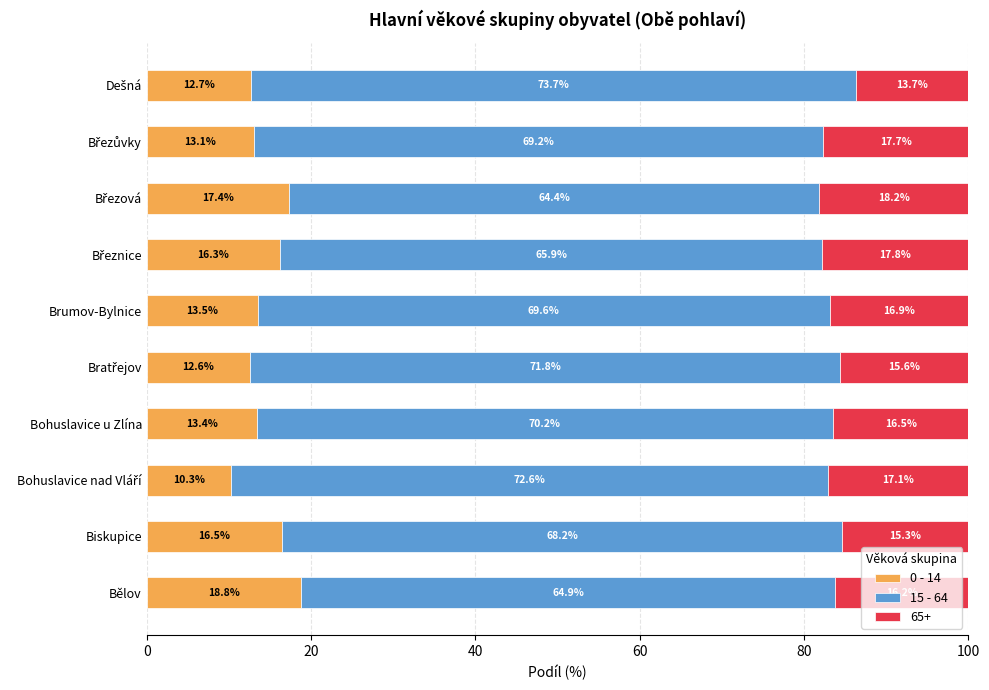

What is the total value across all series at Biskupice?

100.0